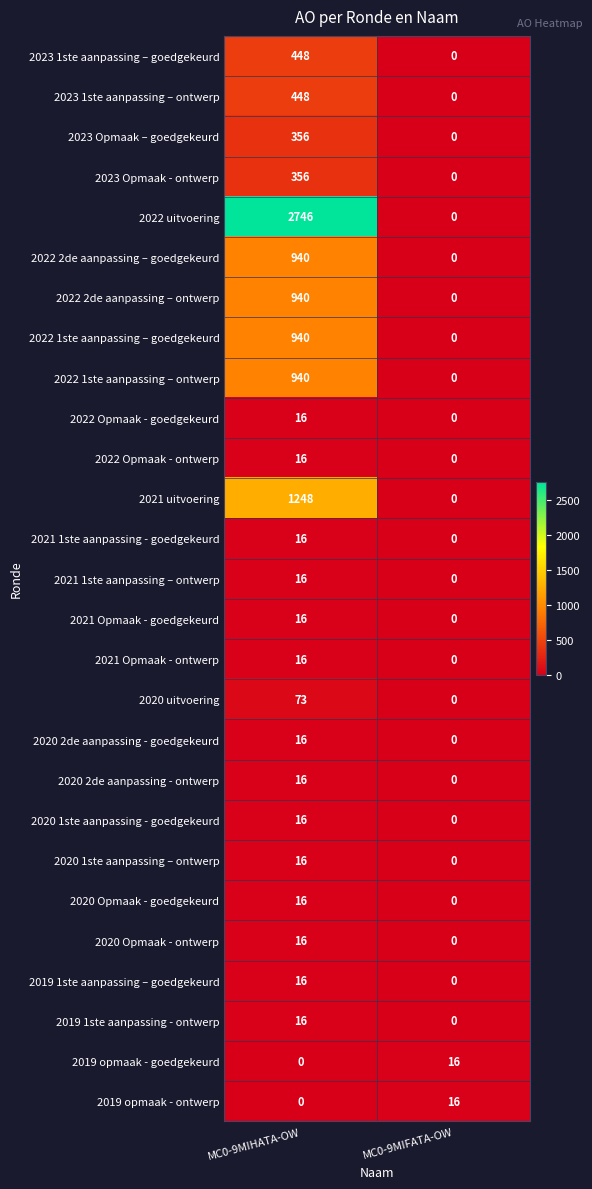

Which series changed the most between MC0-9MIHATA-OW and MC0-9MIFATA-OW?

2022 uitvoering